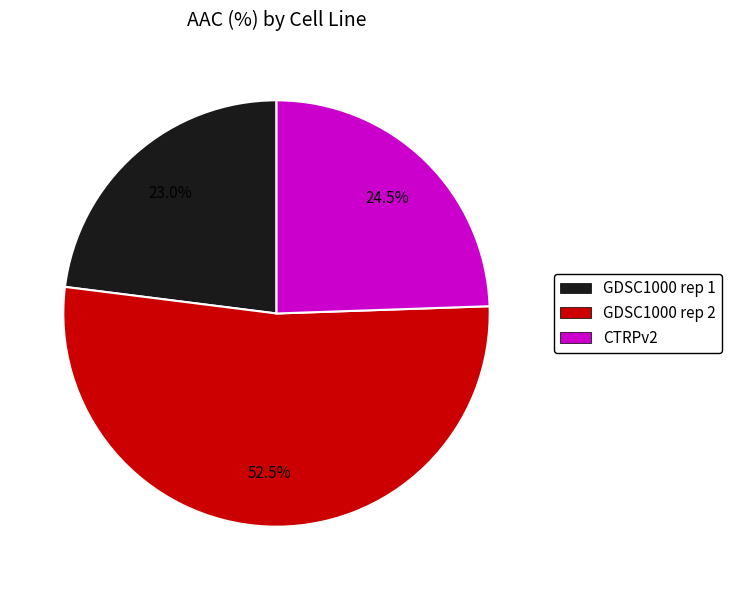

True or false: GDSC1000 rep 2 accounts for 62% of the total.

False